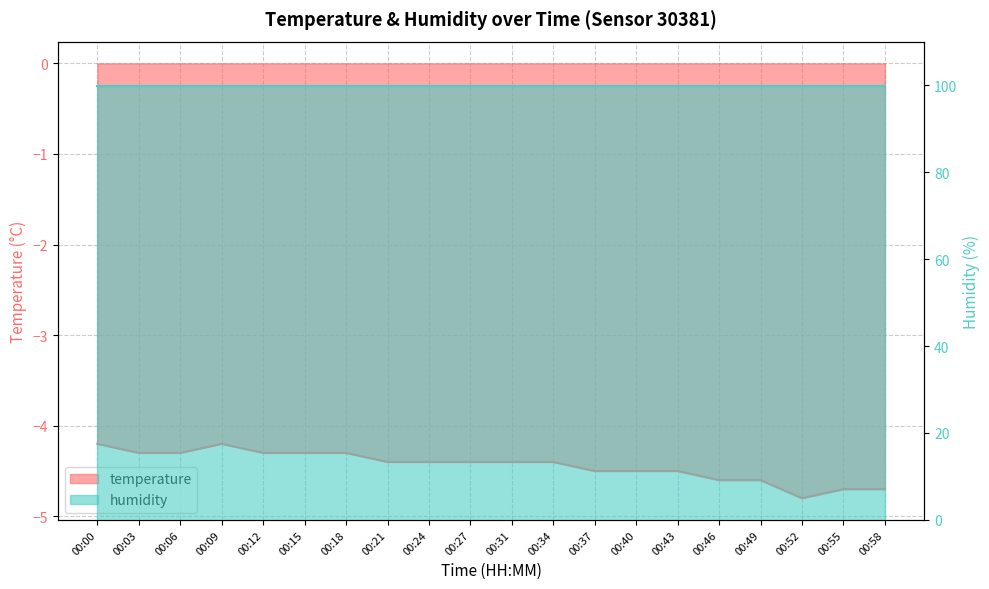

True or false: the data shows -4.7 at 00:55.

True